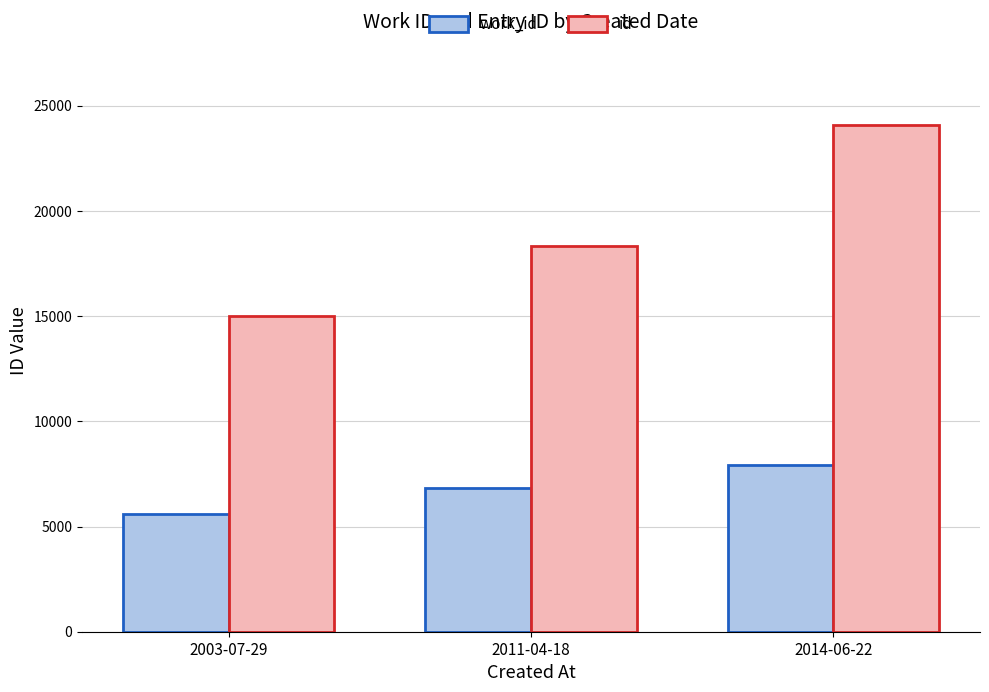

At which category is the sum across all series the highest?

2014-06-22